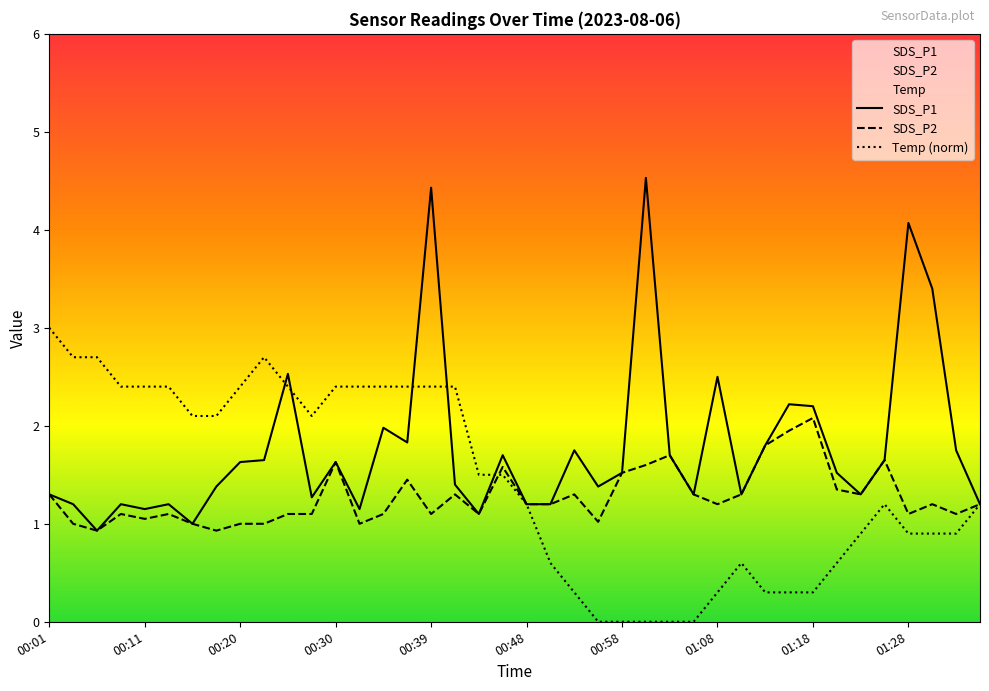

Where does the Temp series first go above 1?

00:01